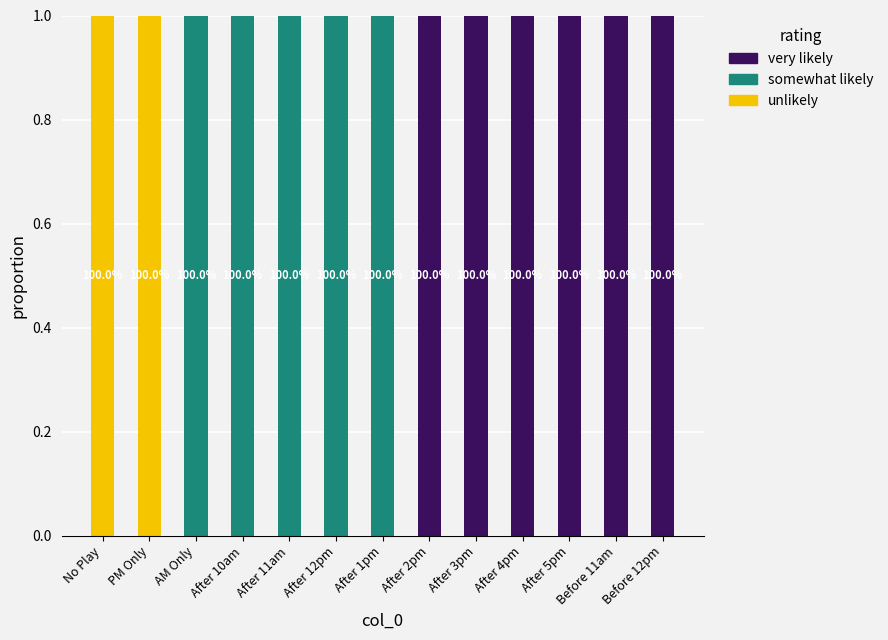

The value of unlikely at After 11am is 0. True or false?

True